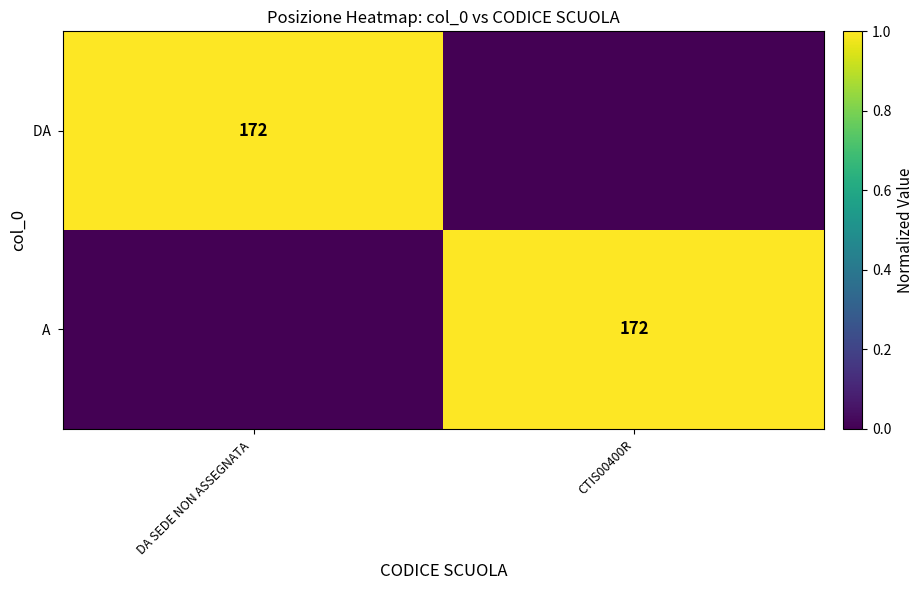

Which category has the lowest value across all series?

CTIS00400R